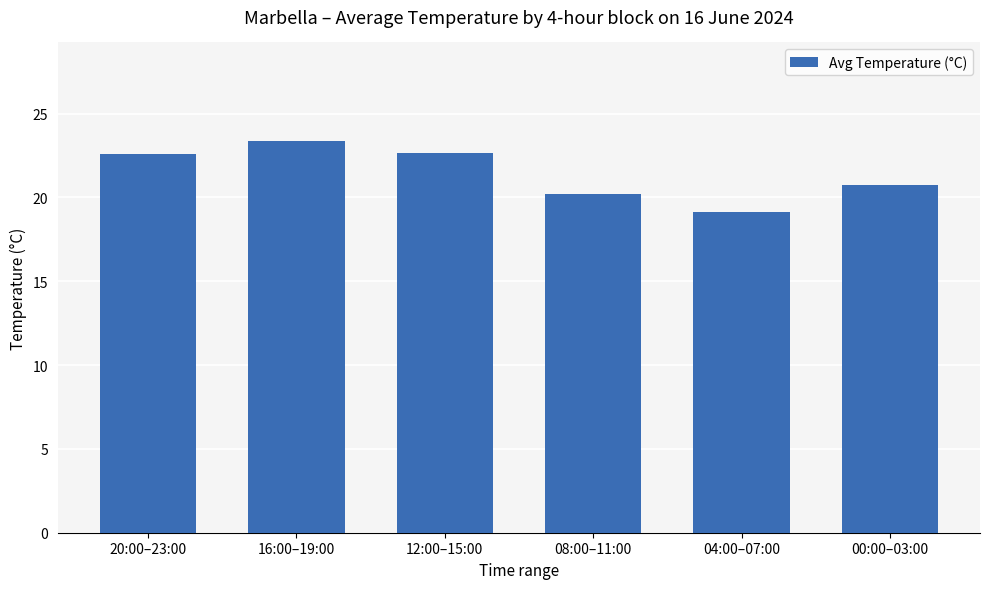

What is the sum of all values?

128.8